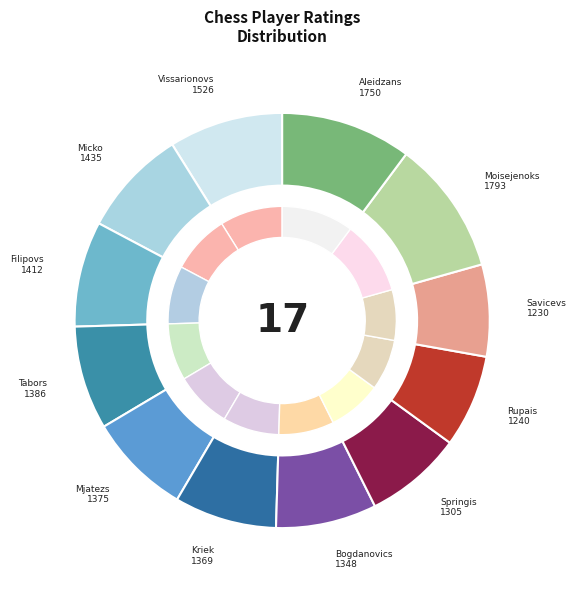

Is the sum of Micko Leonids and Springis Jevgenijs greater than half?

No